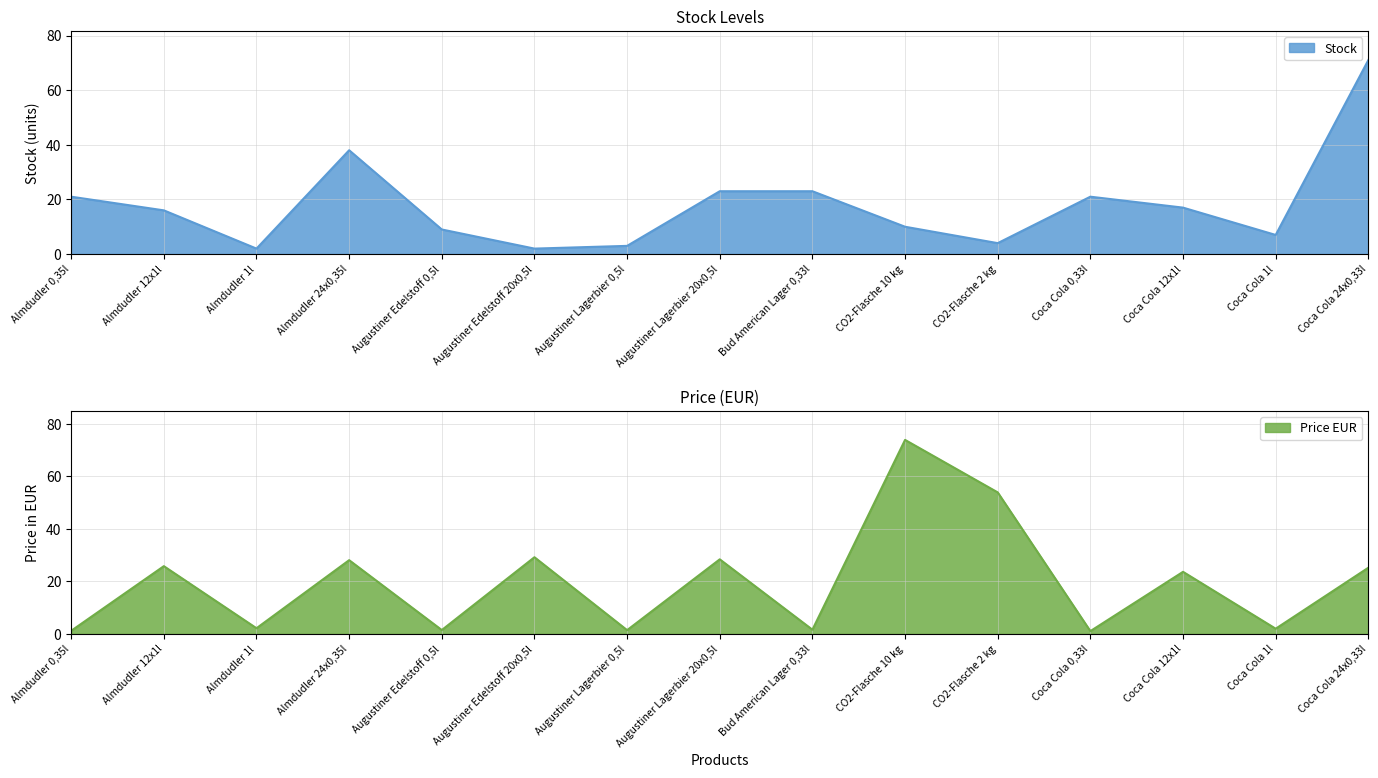

Which series ends up on top after the final intersection of Stock and Price EUR?

Stock